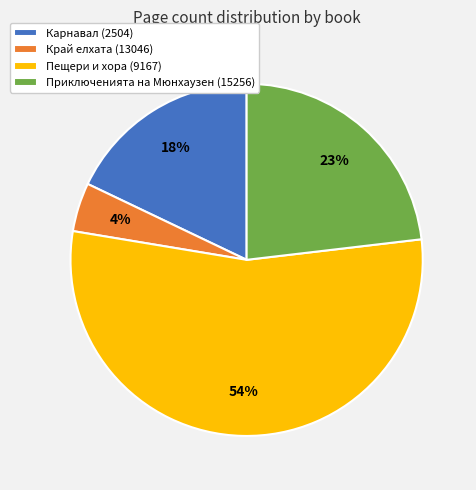

Which category accounts for the majority?

Пещери и хора (9167)